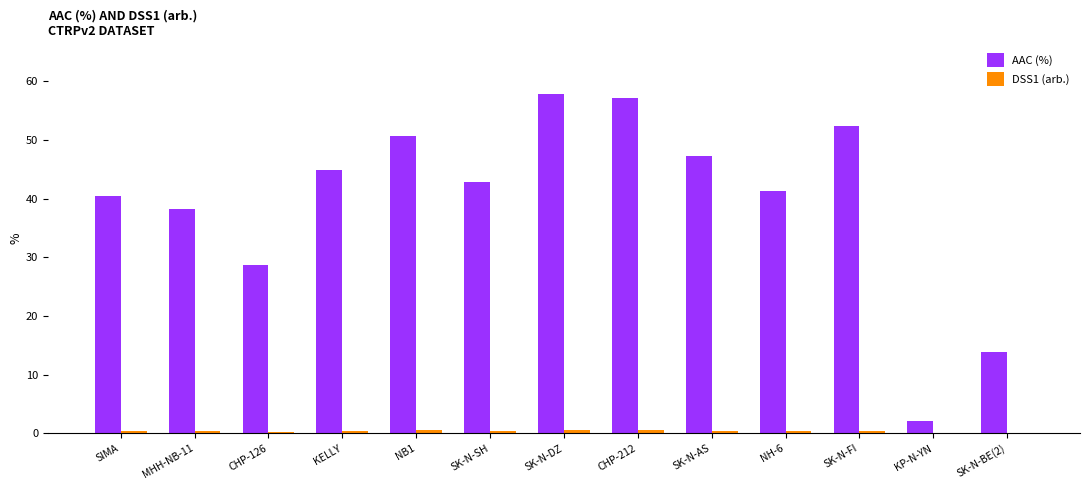

Are the bars horizontal?

No